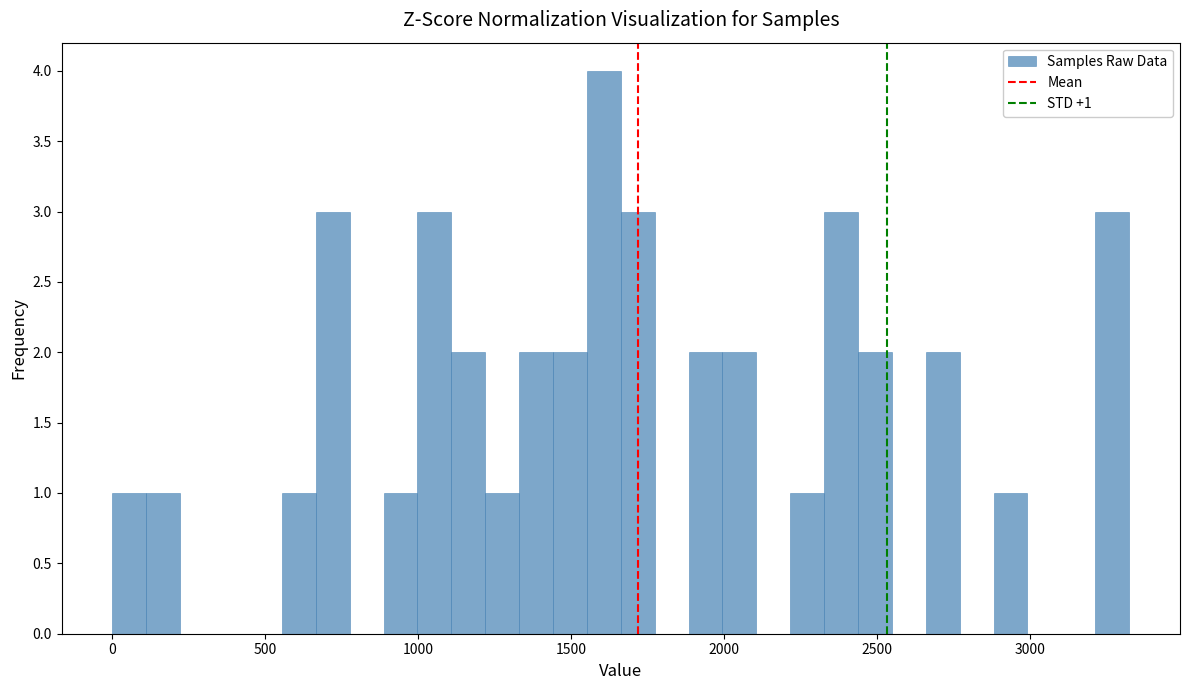

Around what value on the x-axis is the tallest bar? Give the approximate position of its centre, as read against the axis.

1600